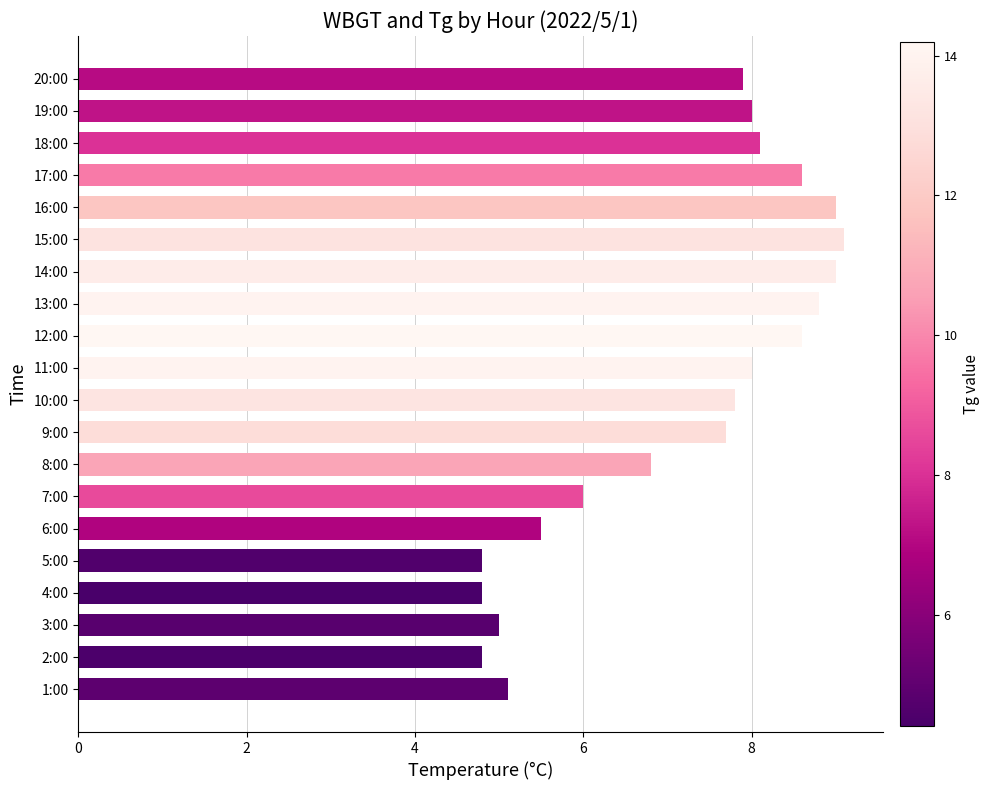

Reading bottom to top, list all the values displayed in this chart.

5.1	4.8	5.0	4.8	4.8	5.5	6.0	6.8	7.7	7.8	8.0	8.6	8.8	9.0	9.1	9.0	8.6	8.1	8.0	7.9